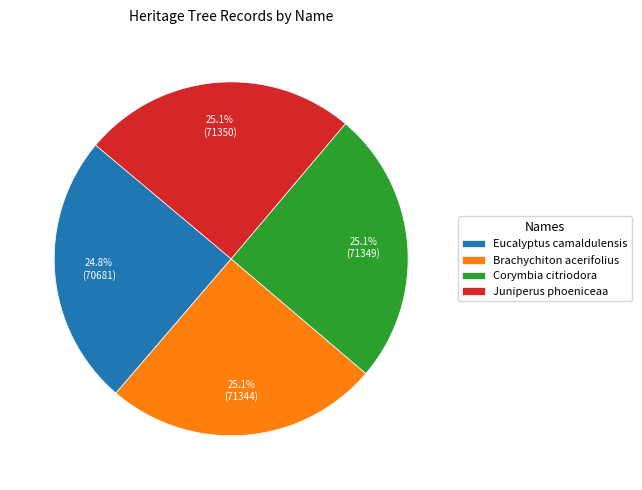

How much of the chart is everything except Juniperus phoeniceaa?

74.9%